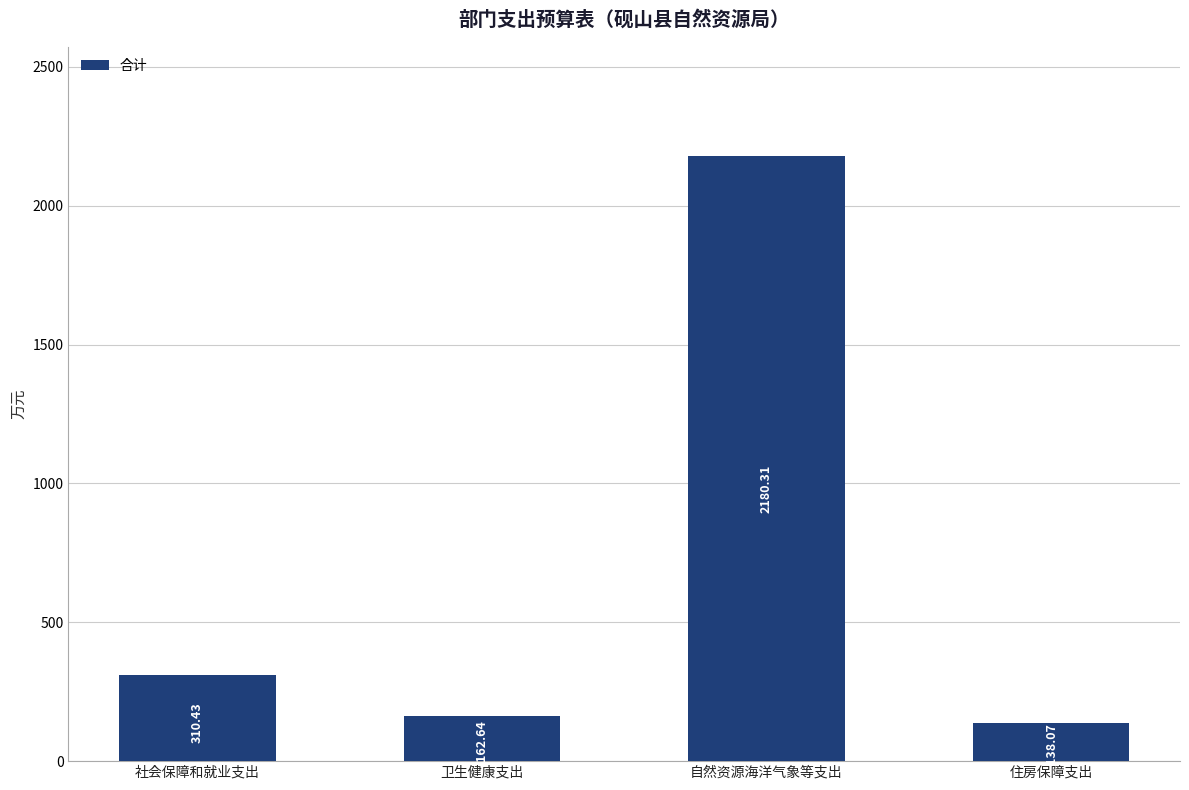

The chart shows a value of 52.1 at 卫生健康支出. True or false?

False